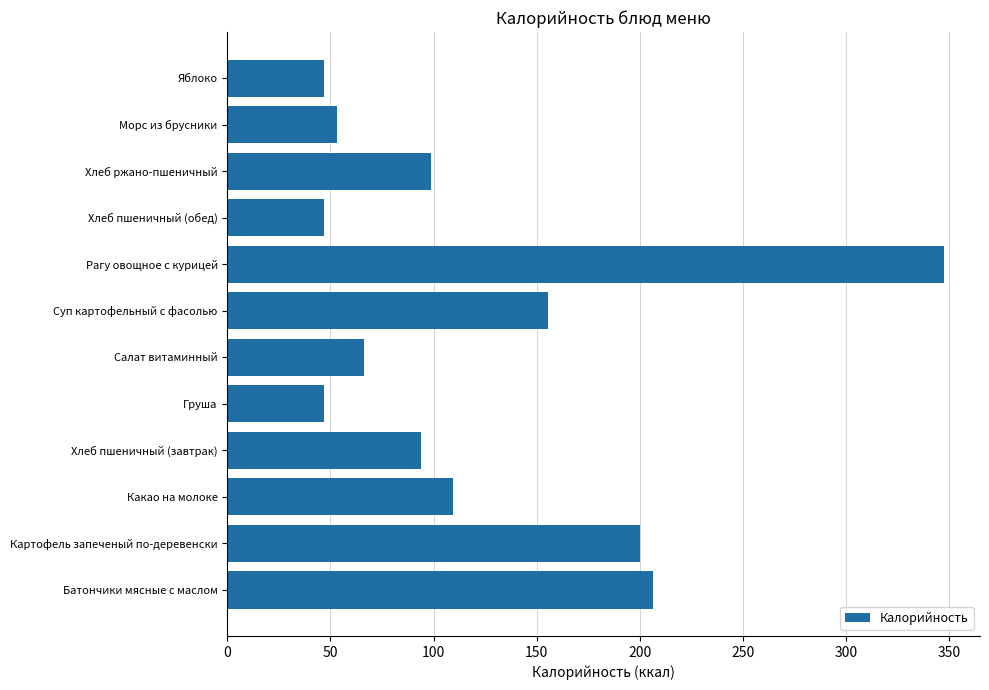

Where is the data nearest to the value 197?

Картофель запеченый по-деревенски